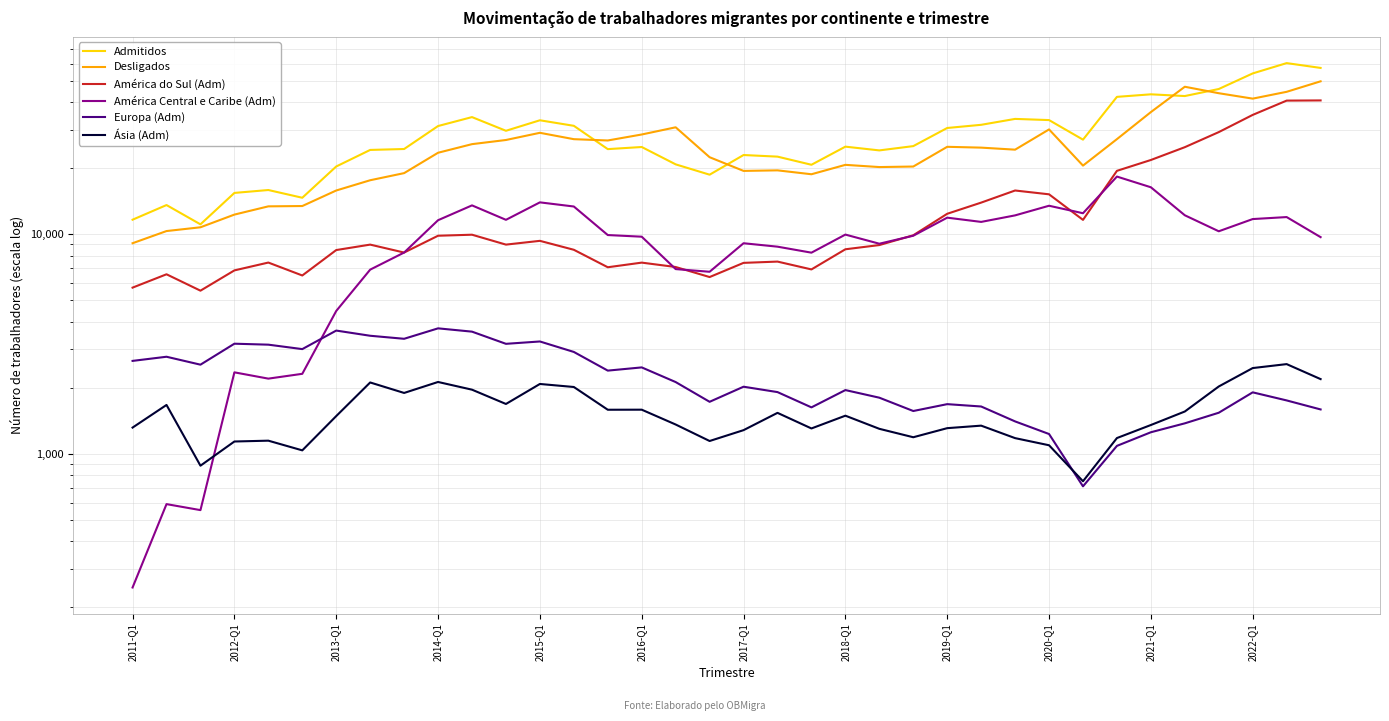

How many lines are shown in the chart?

6